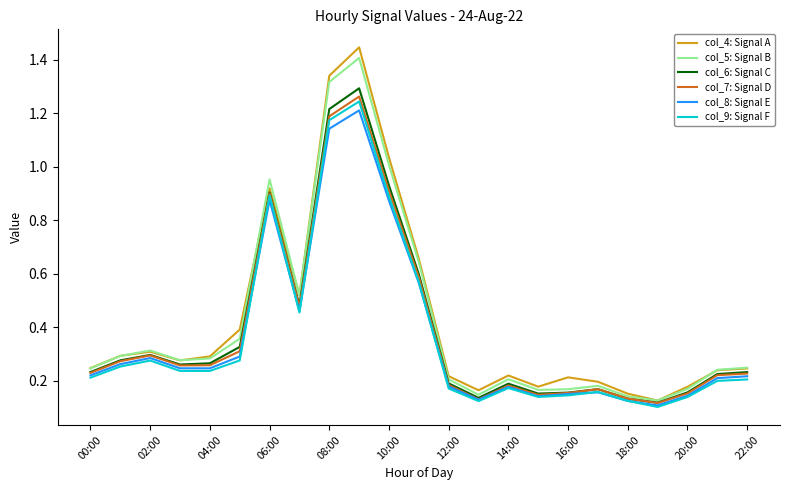

Which series has the largest range (max minus min)?

col_4: Signal A